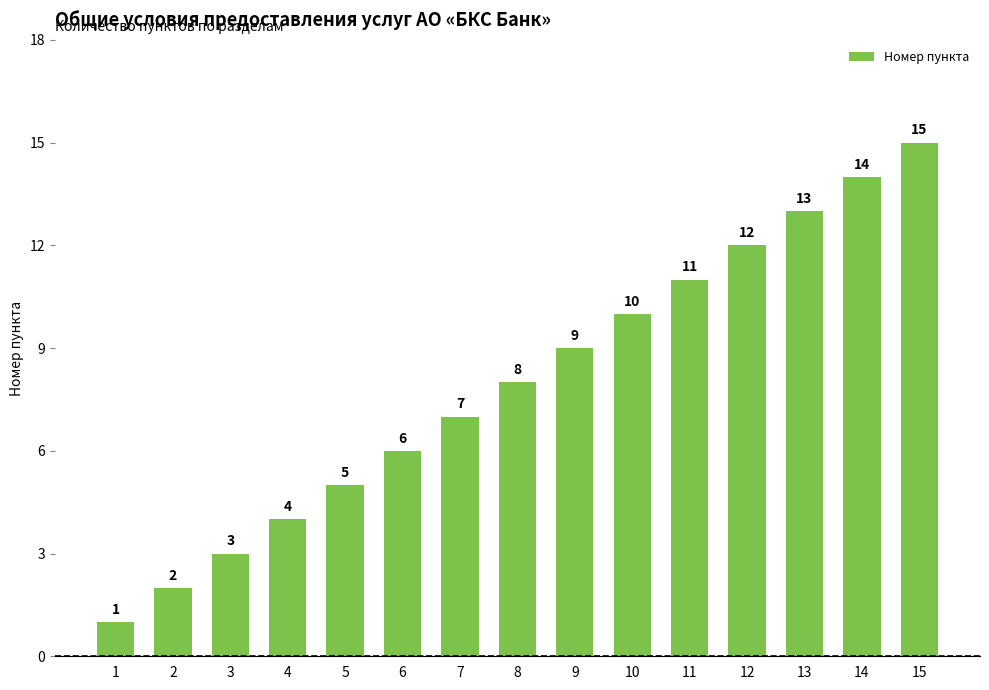

What is the value of the 15th bar from the left?

15